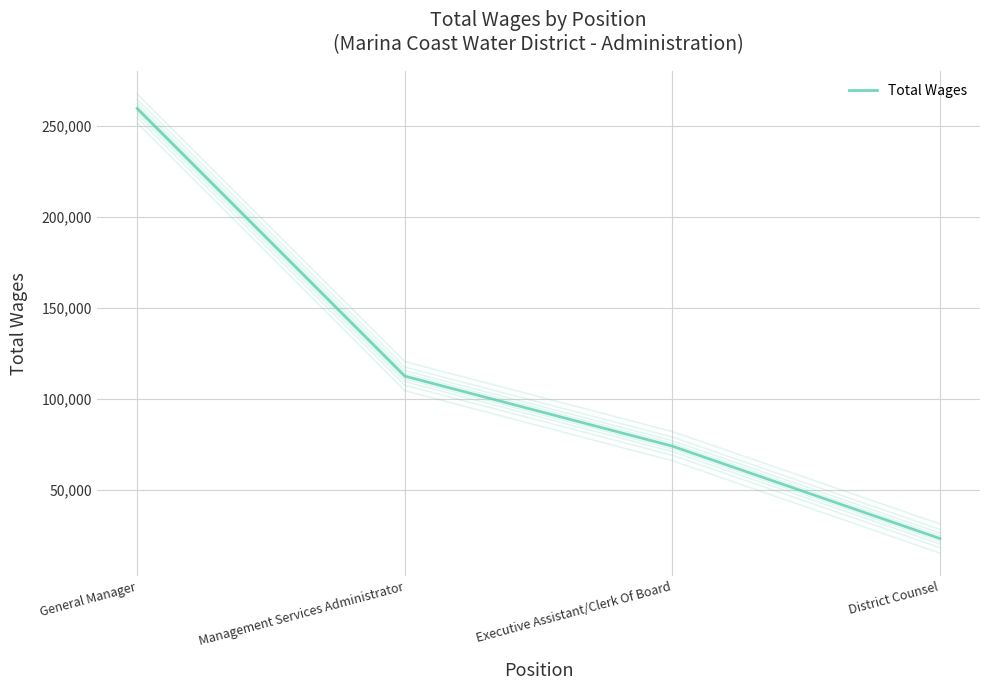

Reading left to right, extract all data points from this chart.

259581	112645	74193	23475